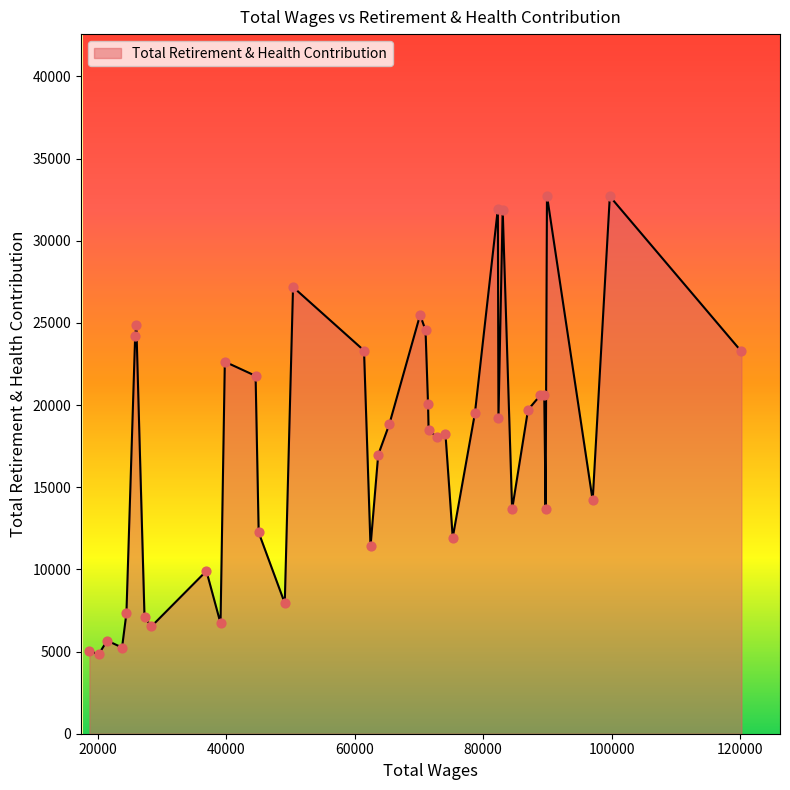

What is the minimum value shown in the chart?

4841